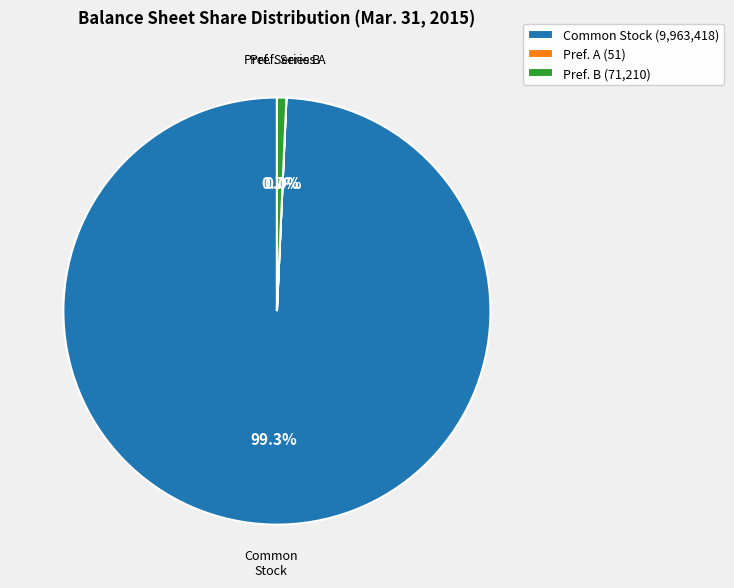

To the nearest percent, what is the average slice percentage?

33%